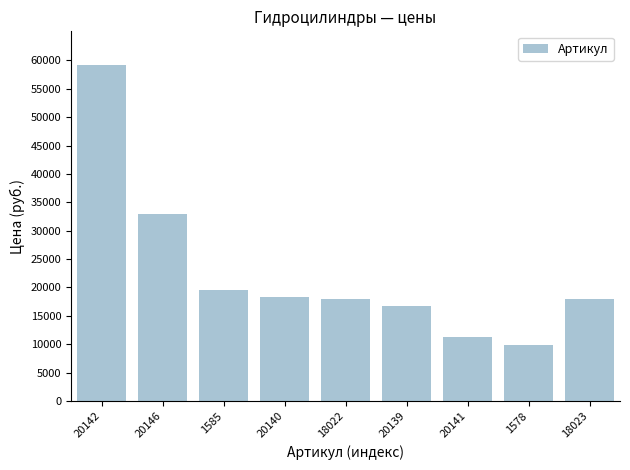

What is the label of the 6th bar from the right?

20140